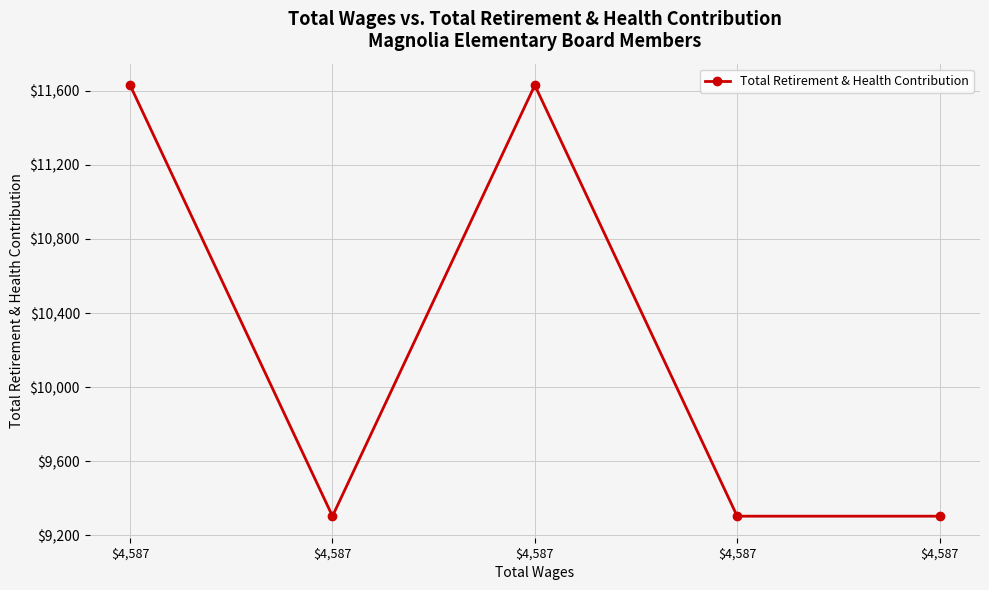

What is the maximum value shown in the chart?

11630